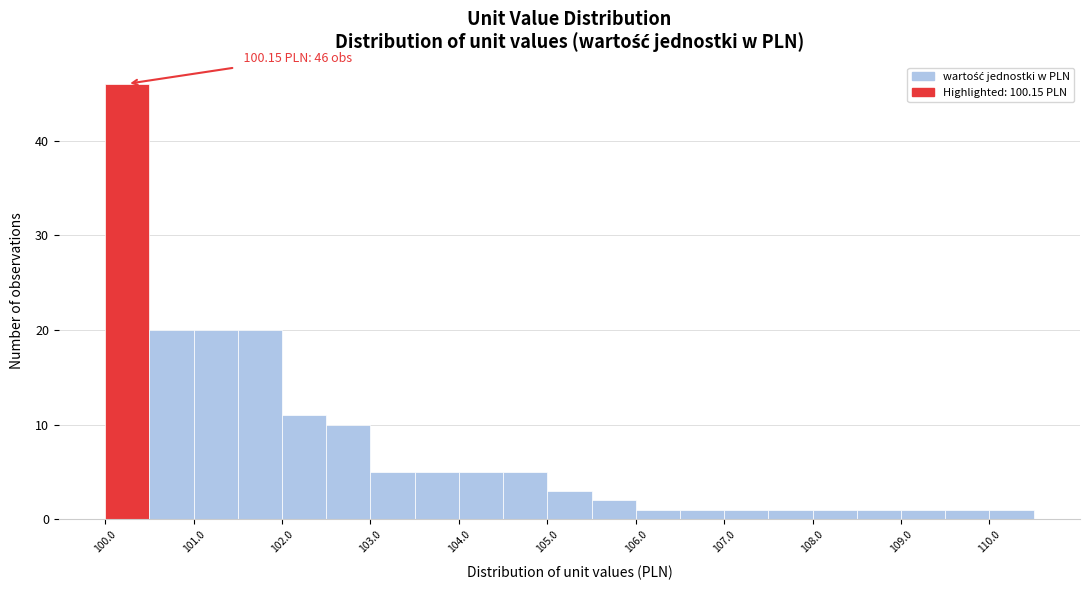

Which range on the x-axis has the tallest bar?

99.97 to 100.47